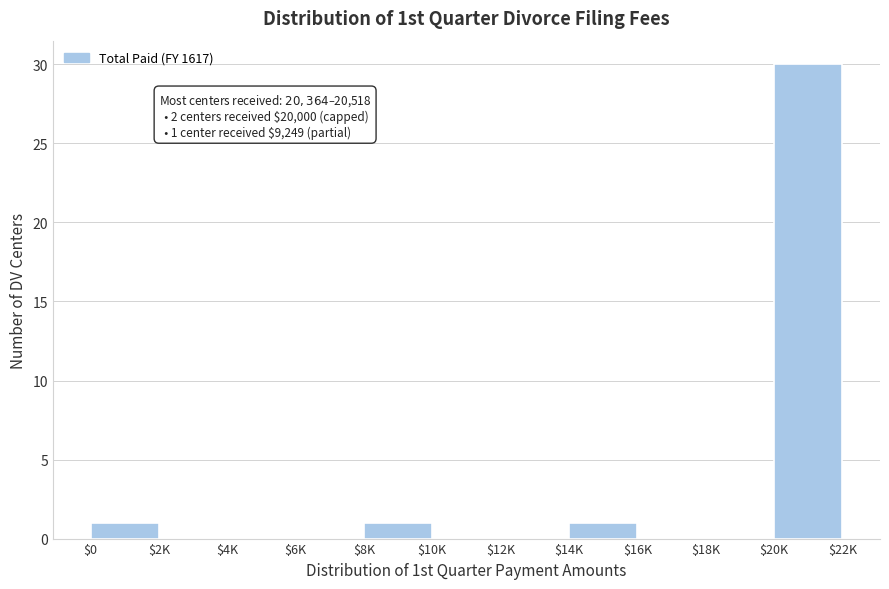

The value at $12K is 14. True or false?

False